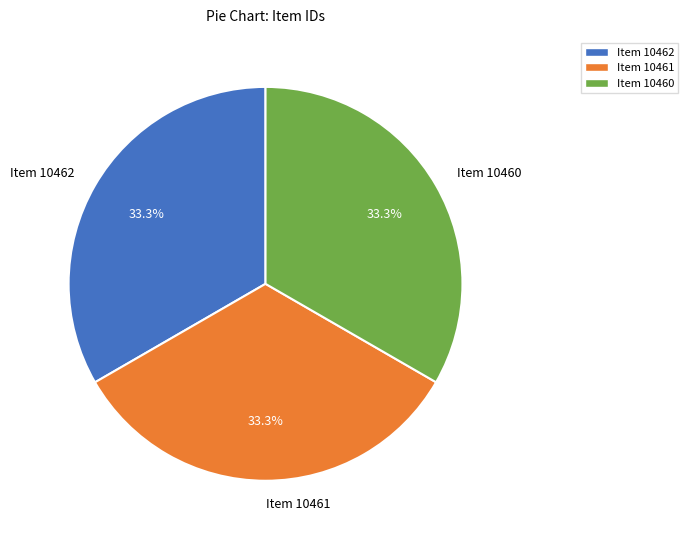

Approximately how many times larger is the value at Item 10460 compared to Item 10462?

1.0